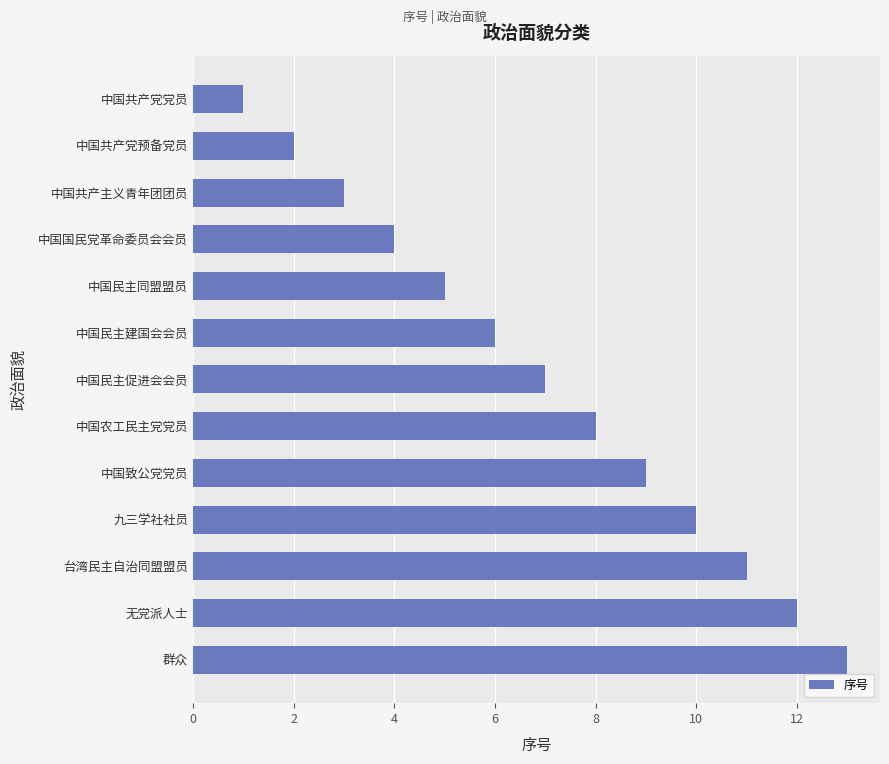

How many series are shown in this chart?

1